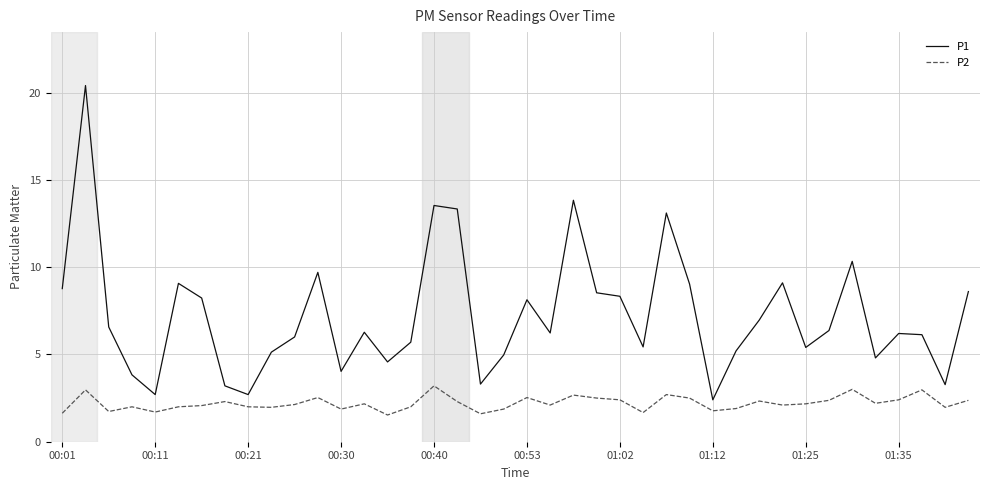

True or false: P2 and P1 cross at least once.

False